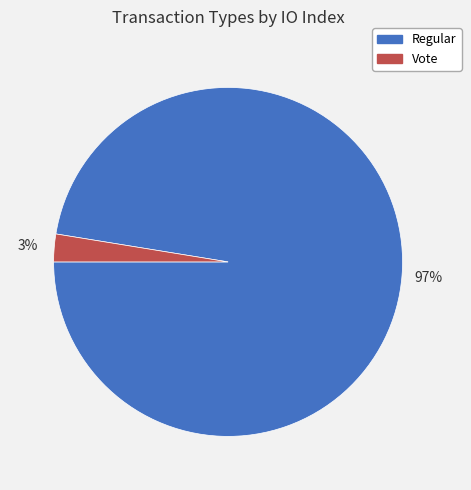

Between Regular and Vote, which is larger?

Regular